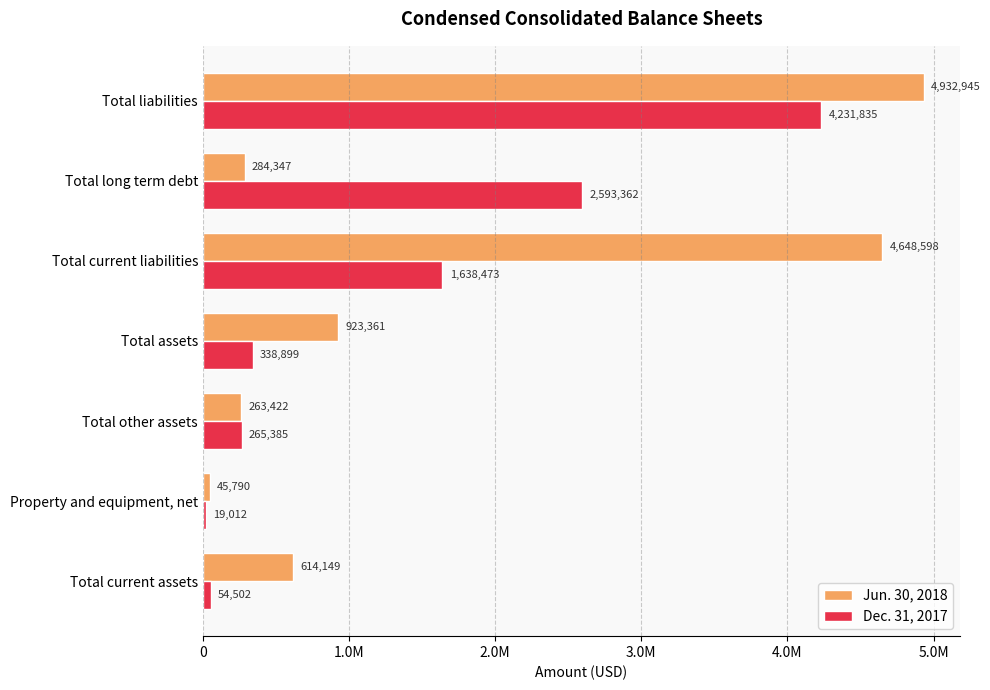

What are all the series names shown in the legend?

Jun. 30, 2018, Dec. 31, 2017